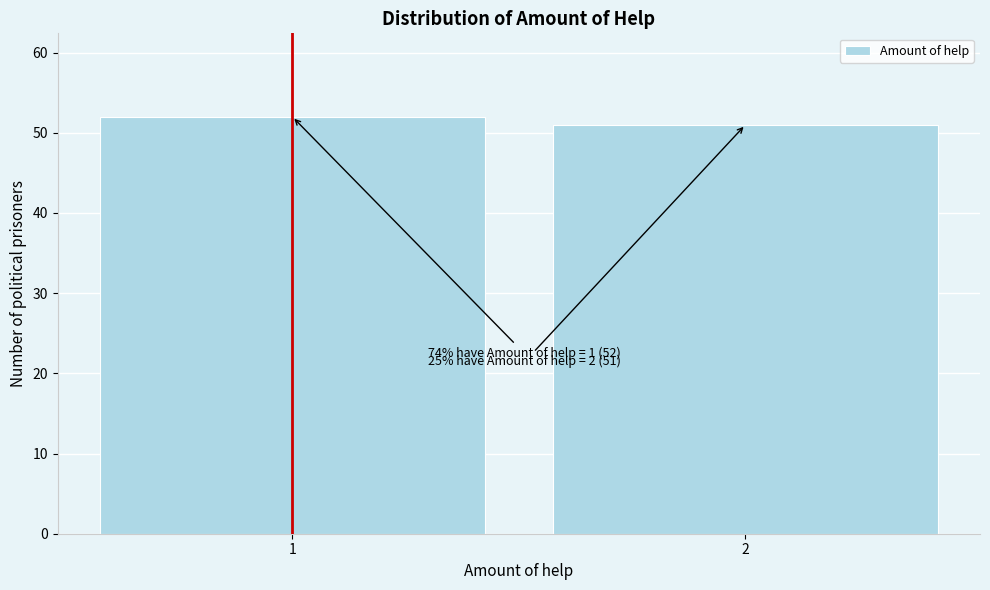

Reading left to right, list all the values displayed in this chart.

1=52	2=51